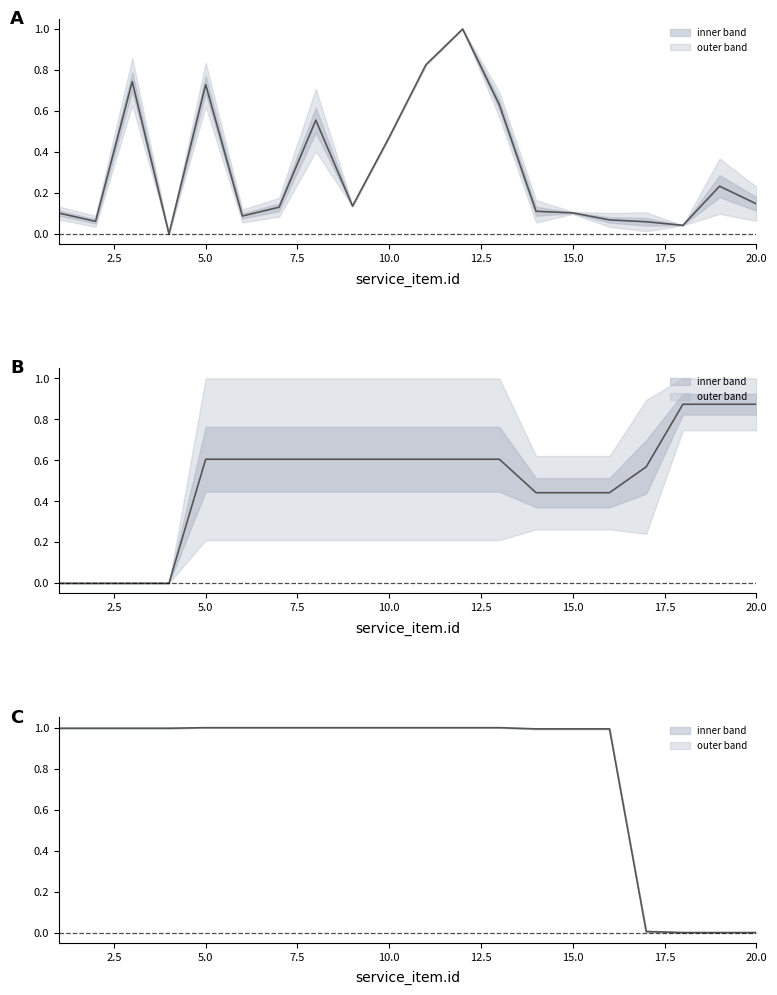

How many distinct data groups are displayed?

1